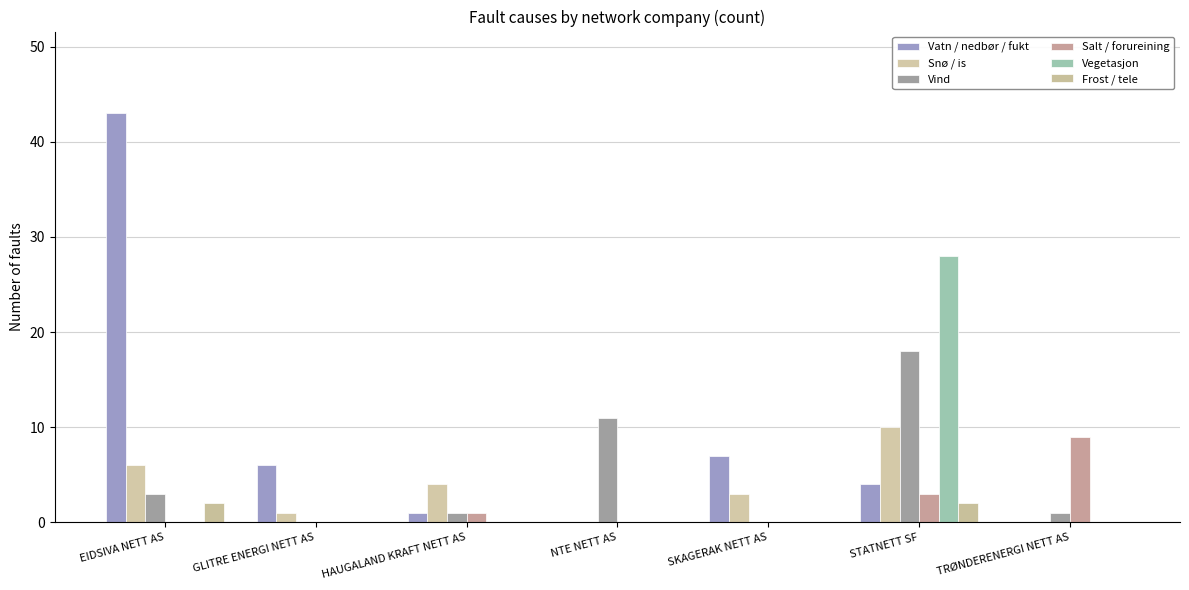

At which label does Salt / forureining reach its minimum?

EIDSIVA NETT AS